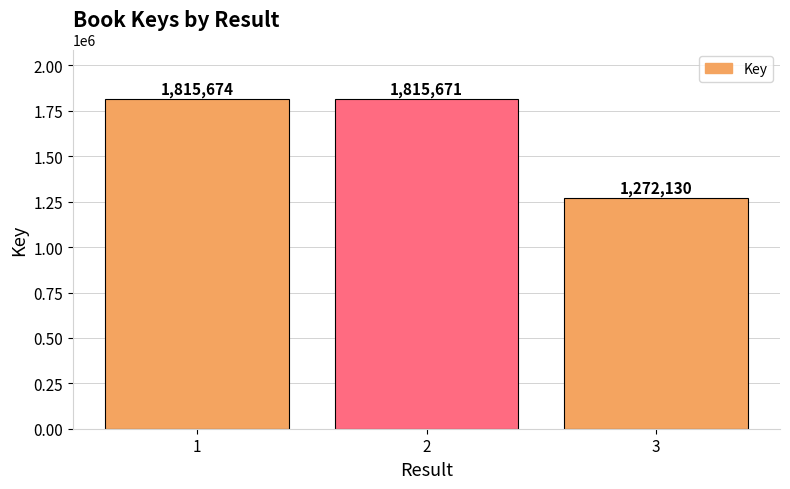

Count the number of data series in this chart.

1